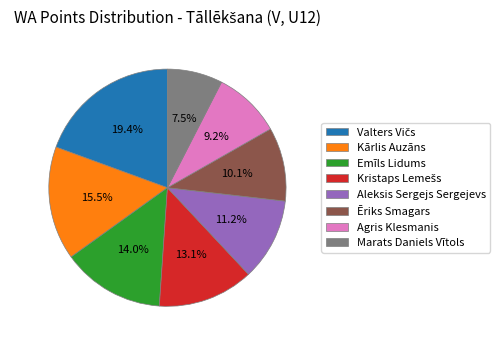

What is the ratio of the value at Ēriks Smagars to the value at Agris Klesmanis?

1.1